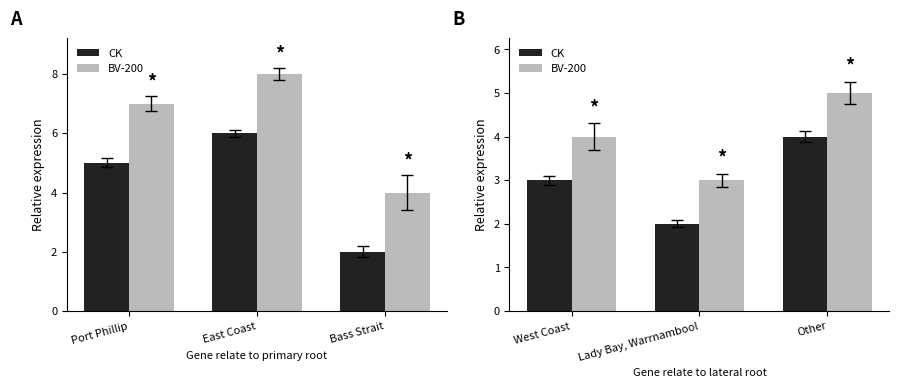

Rank the series at Other from lowest to highest value.

CK, BV-200